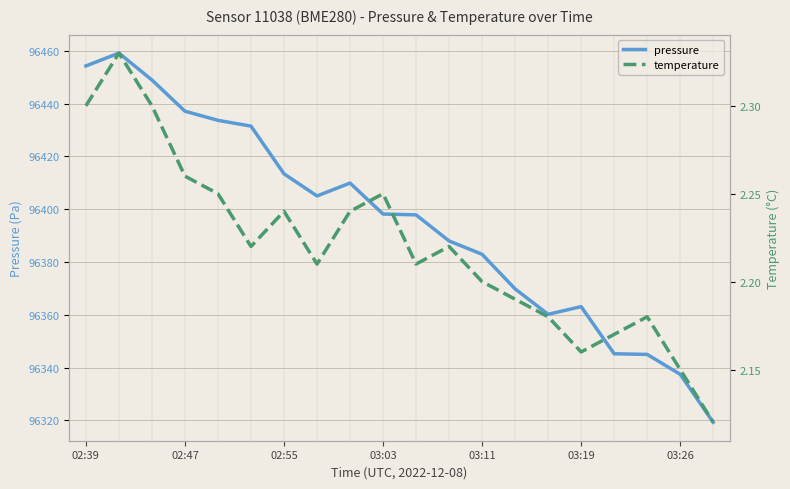

Rank the series by their maximum value, from highest to lowest.

pressure, temperature